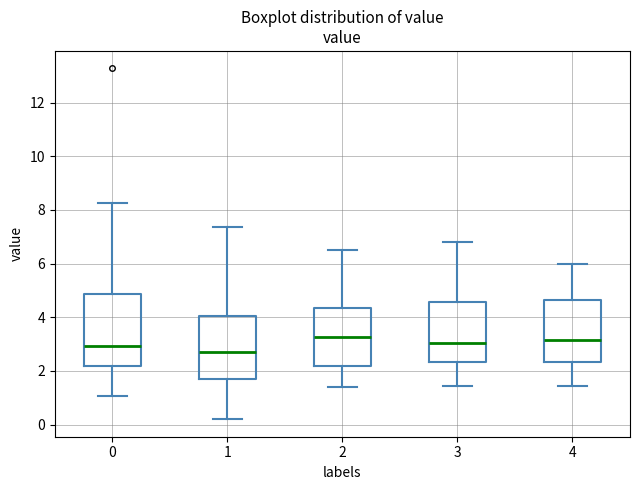

Reading left to right, read every box against the y-axis: the position of its median line, the range the box covers, and the ends of its whiskers. The values are not printed on the chart, so give them approximately, as read against the axis.

0: median 3.0, box 2.2 to 4.8, whiskers 1.0 to 8.2
1: median 2.8, box 1.8 to 4.0, whiskers 0.2 to 7.4
2: median 3.2, box 2.2 to 4.4, whiskers 1.4 to 6.6
3: median 3.0, box 2.4 to 4.6, whiskers 1.4 to 6.8
4: median 3.2, box 2.4 to 4.6, whiskers 1.4 to 6.0